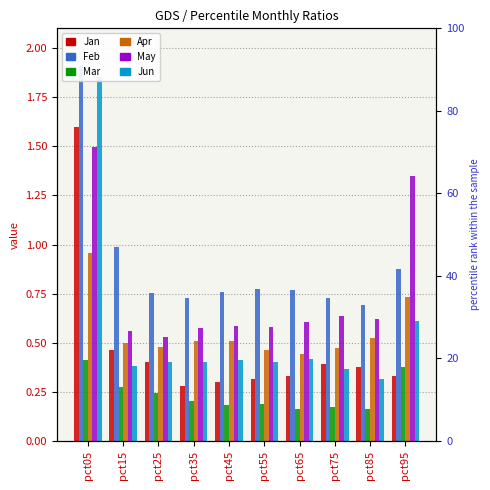

List the labels in order of Jan value, largest first.

pct05, pct15, pct25, pct75, pct85, pct95, pct65, pct55, pct45, pct35